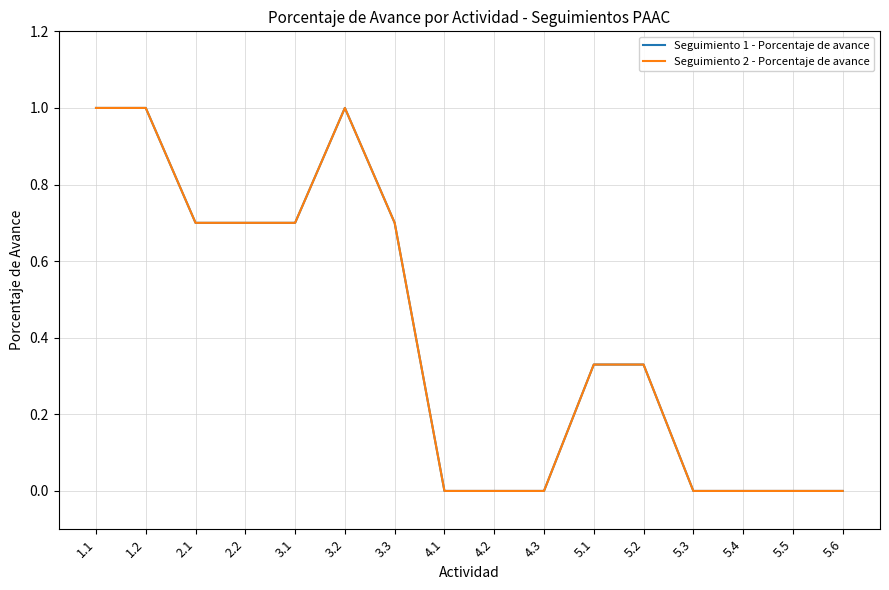

At which category is the sum across all series the highest?

1.1